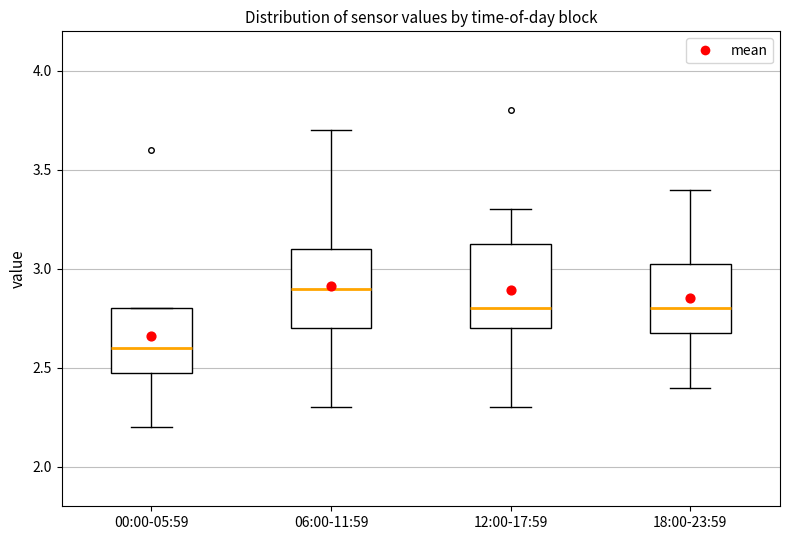

Which box has the lowest median line?

00:00-05:59